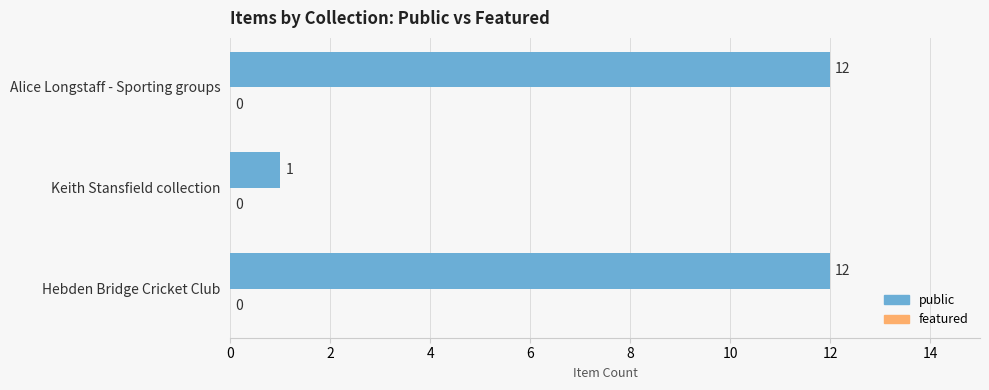

What is the smallest value displayed?

1